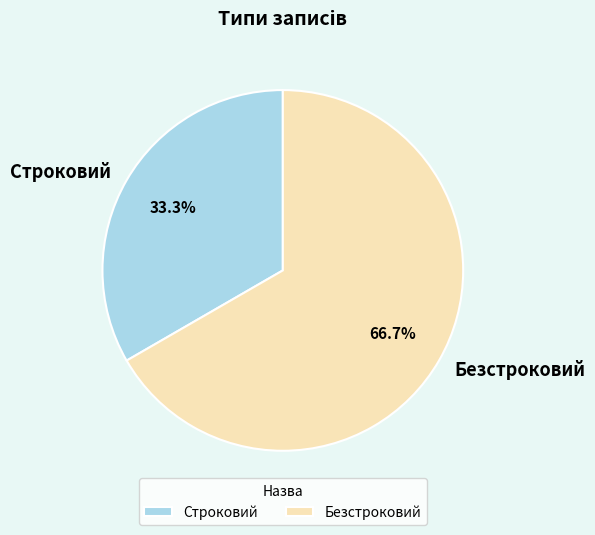

How much of the chart is everything except Безстроковий?

33.3%